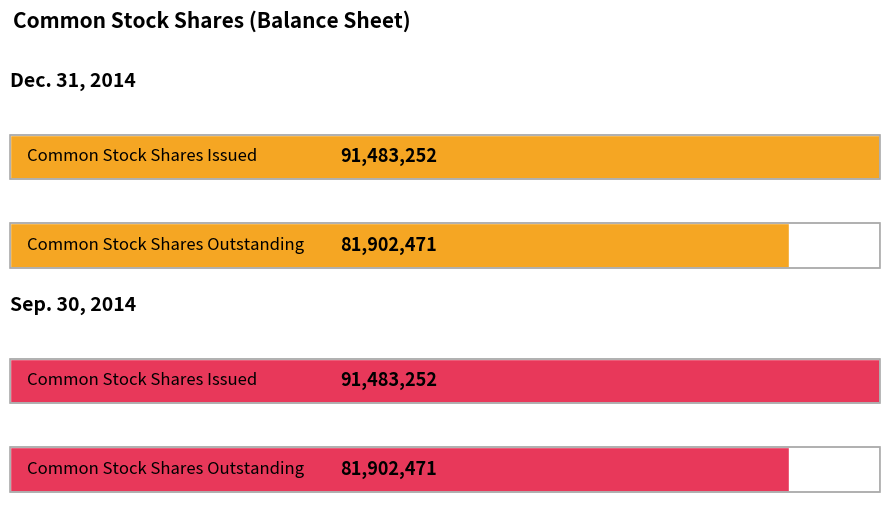

What is the approximate value of Sep. 30, 2014 at Common Stock Shares Issued, to the nearest 10?

91483250